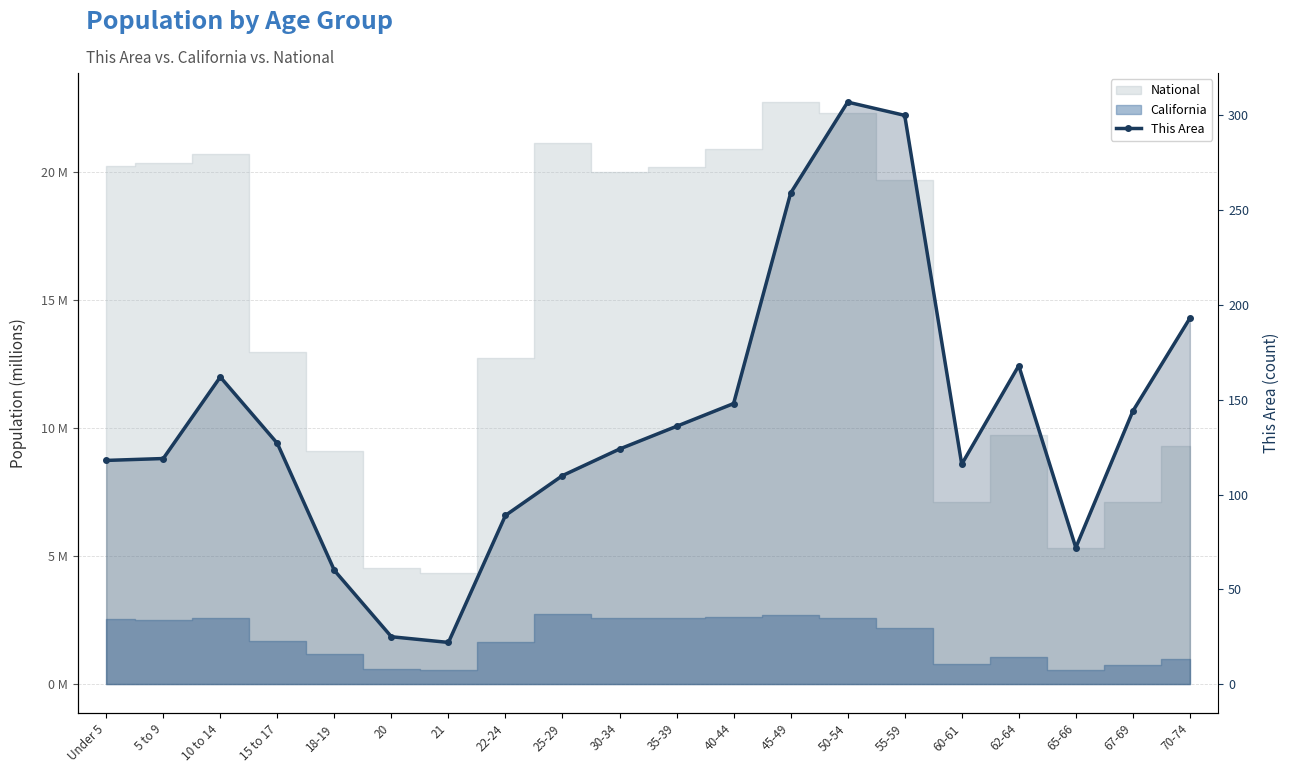

What is the label of the 20th point from the right?

Under 5